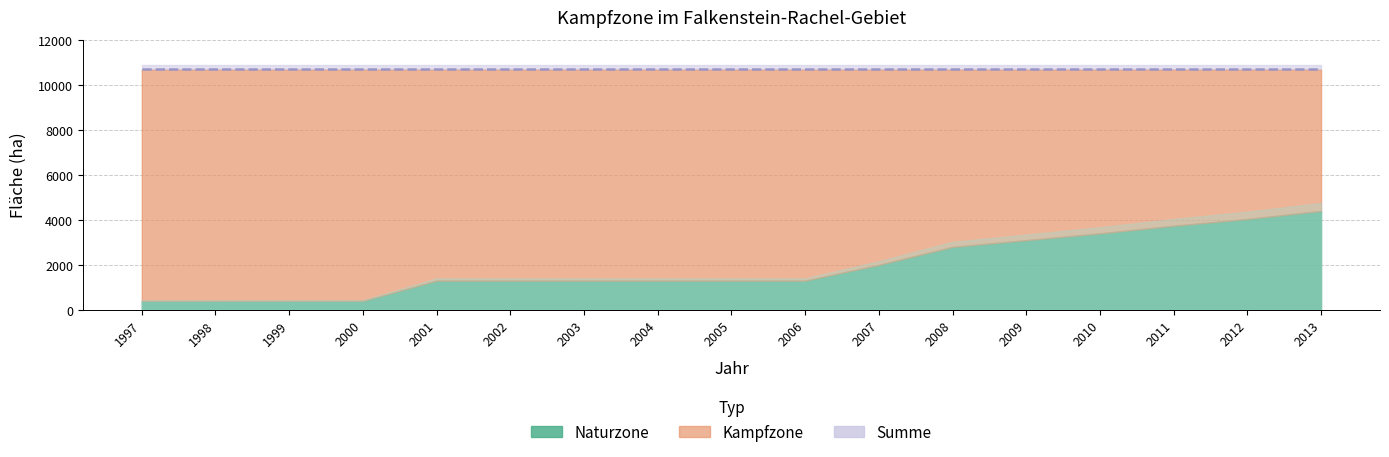

Which series has the largest total across all categories?

Summe